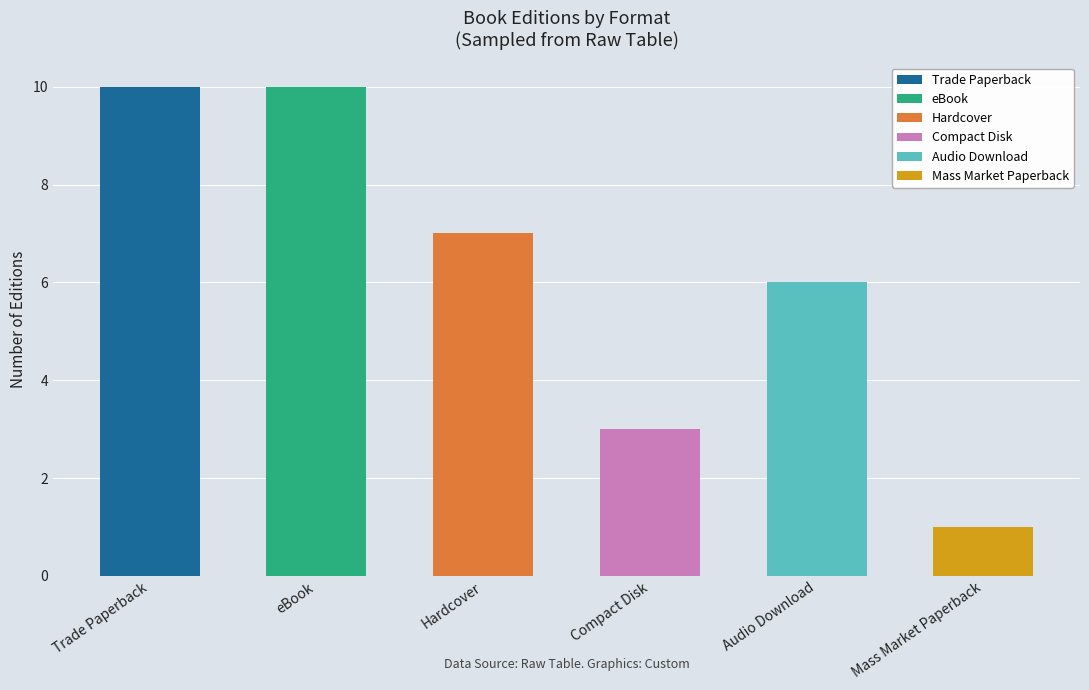

What is the difference between the maximum and second lowest values?

7